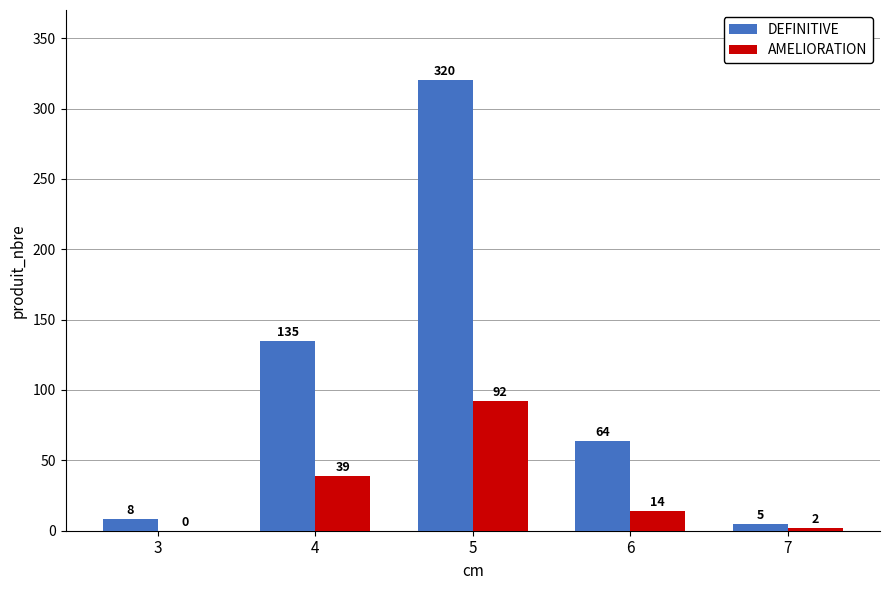

Is the value of DEFINITIVE at 7 greater than the value of AMELIORATION at 7?

Yes